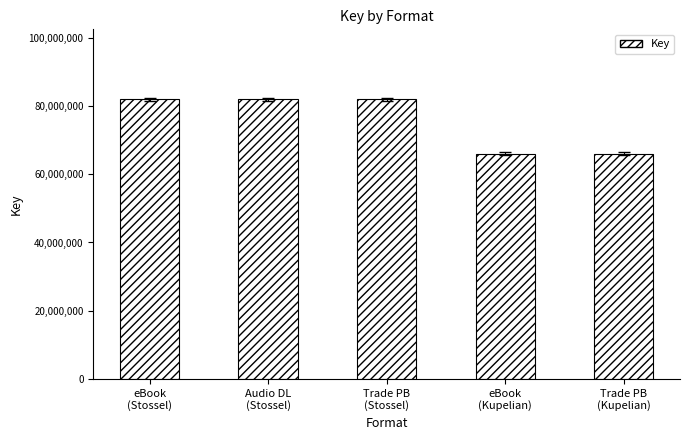

Reading right to left, list all the values displayed in this chart.

65988974	65988974	81944015	81944015	81944015